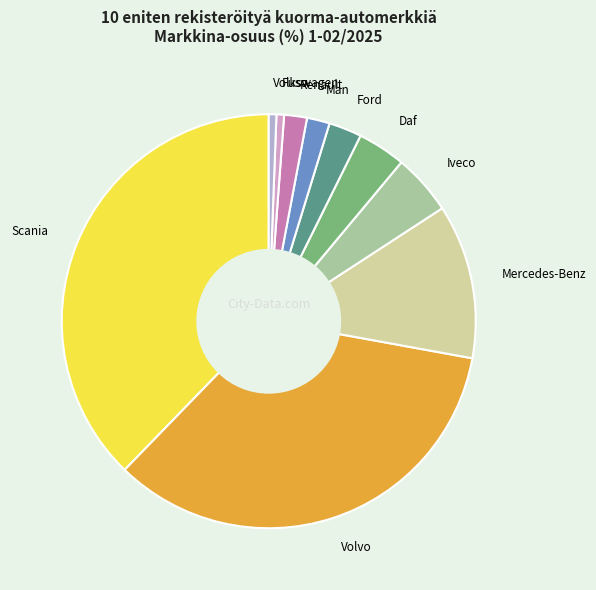

How many segments does this pie chart have?

10